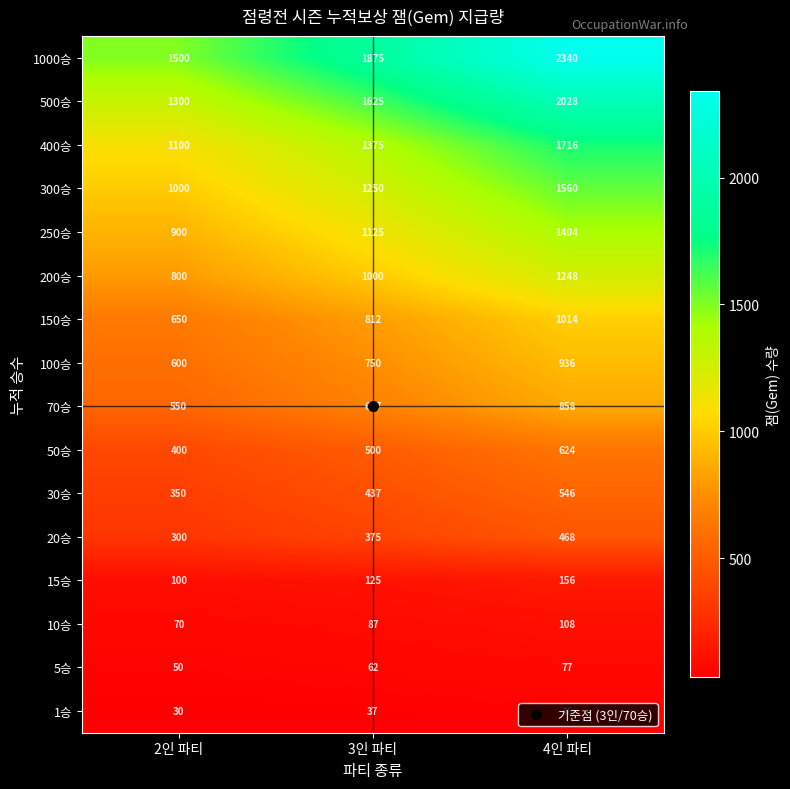

Rank the series at 4인 파티 from highest to lowest value.

1000승, 500승, 400승, 300승, 250승, 200승, 150승, 100승, 70승, 50승, 30승, 20승, 15승, 10승, 5승, 1승